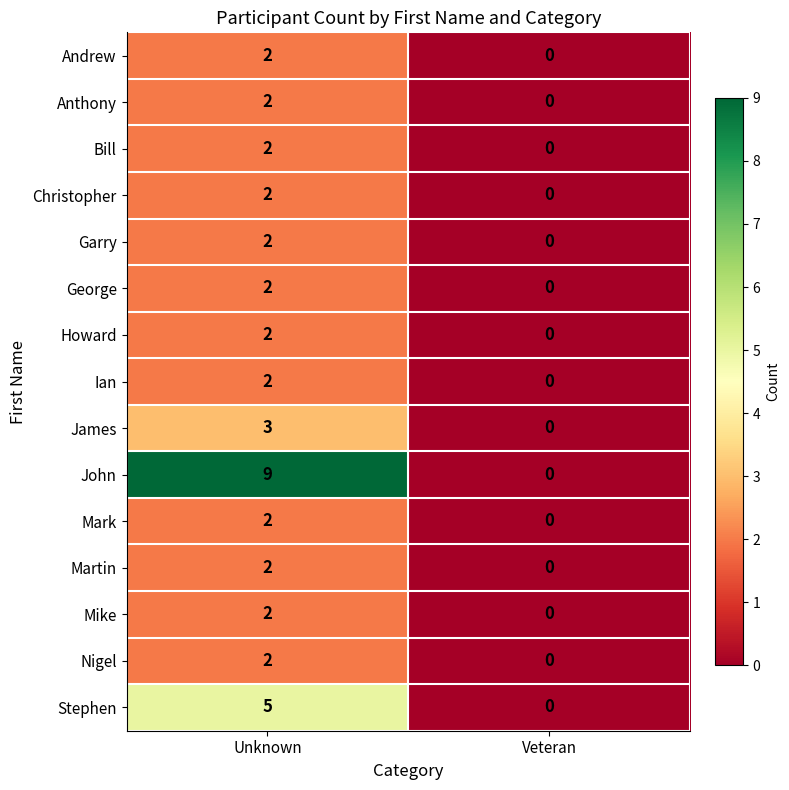

List the labels in order of Mike value, smallest first.

Veteran, Unknown